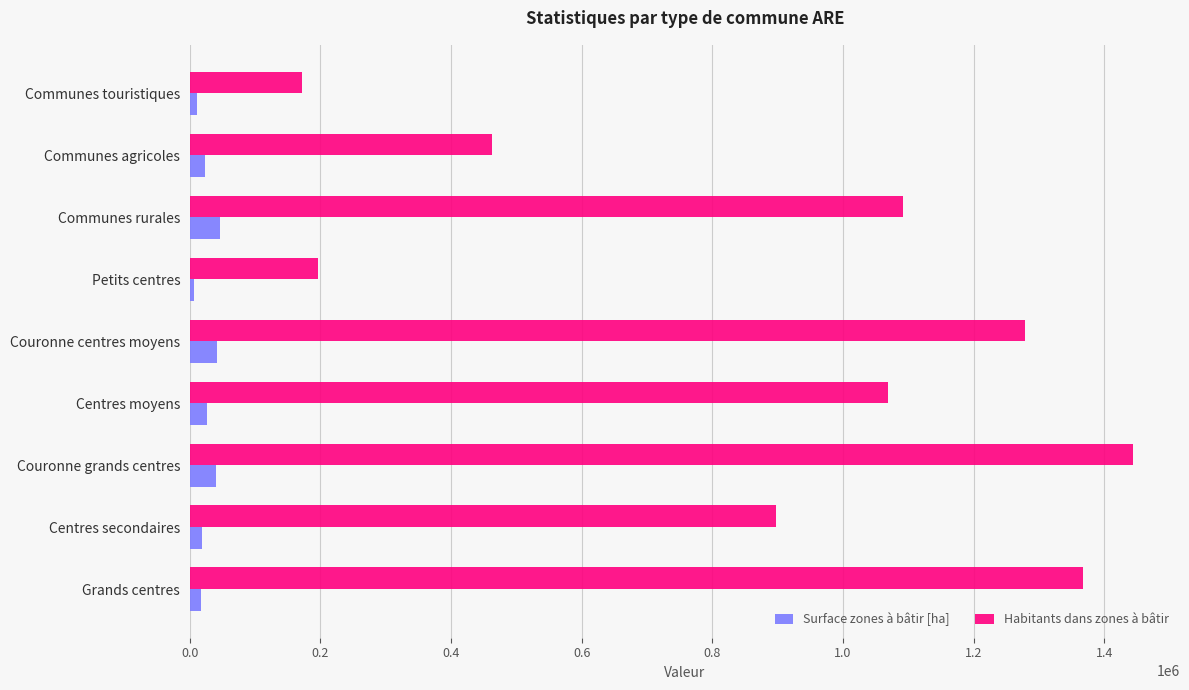

What is the approximate value of Surface zones à bâtir [ha] at Couronne grands centres?

40741.2